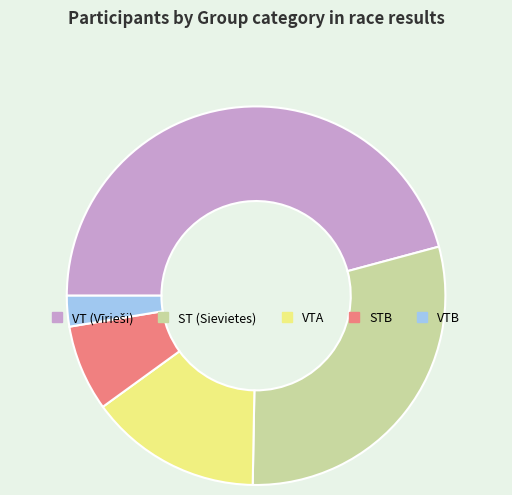

Is there any slice that represents more than half of the pie?

No